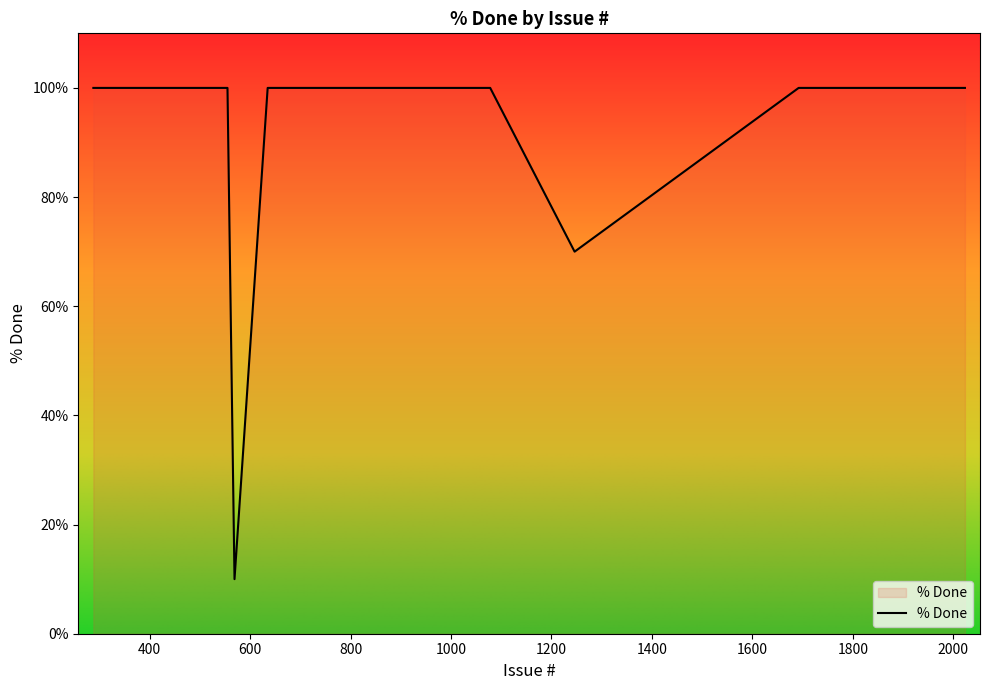

What is the difference between the maximum and minimum values?

90